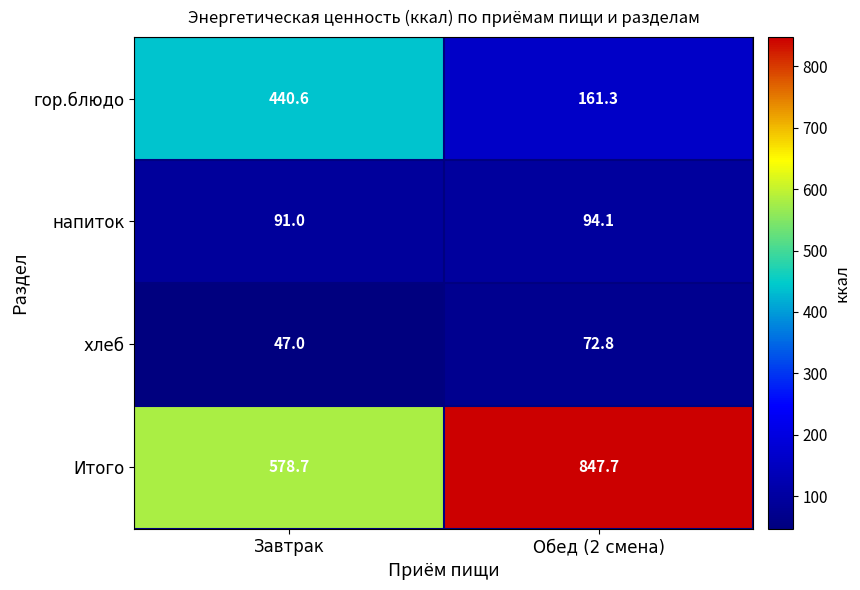

What is the difference between the Итого values at Обед (2 смена) and Завтрак?

269.0